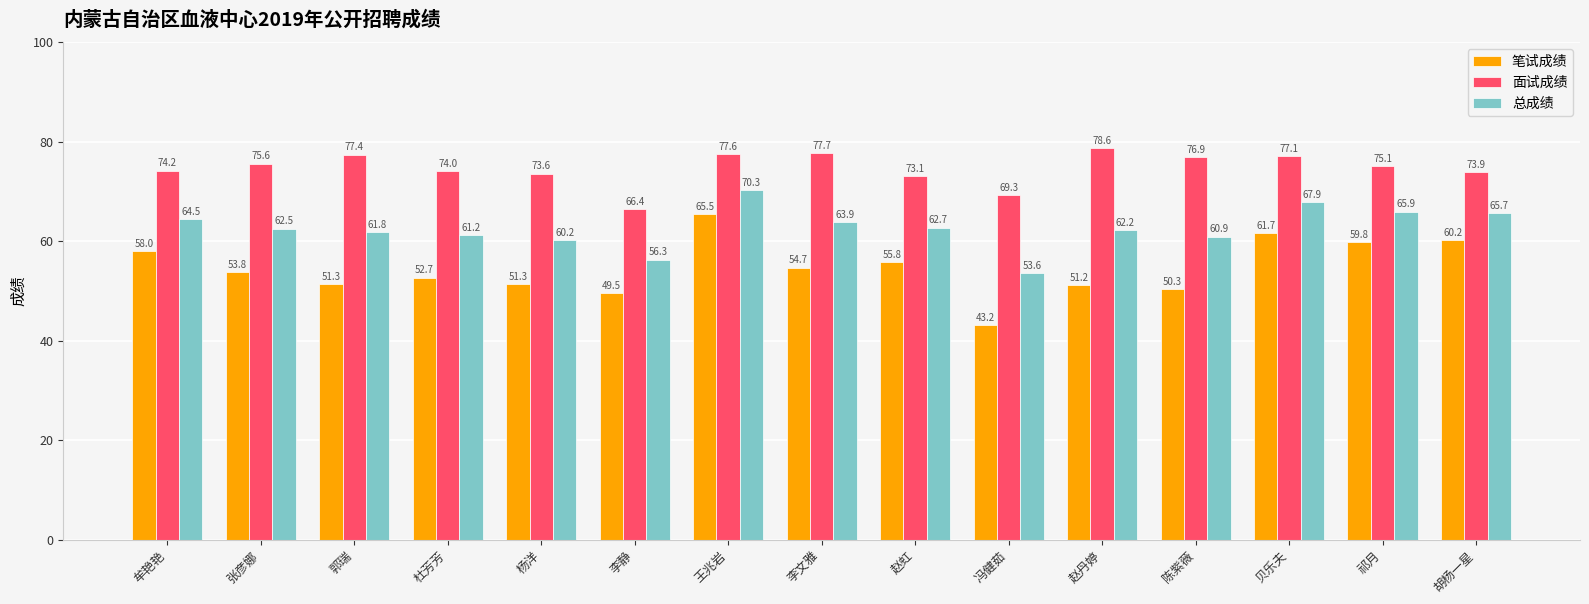

What is the minimum value for 面试成绩?

66.4